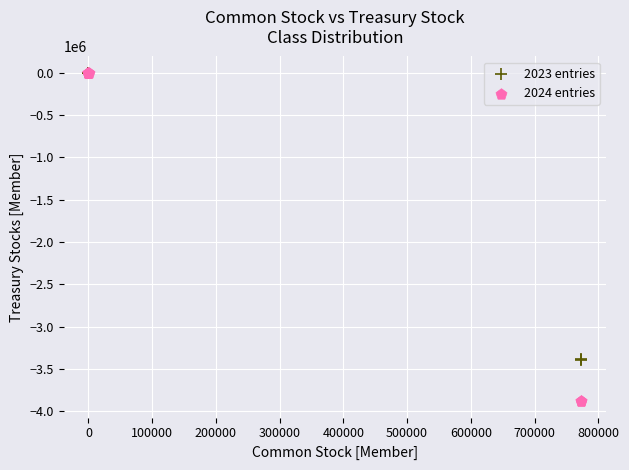

Which series reaches the minimum Y coordinate?

2024 entries